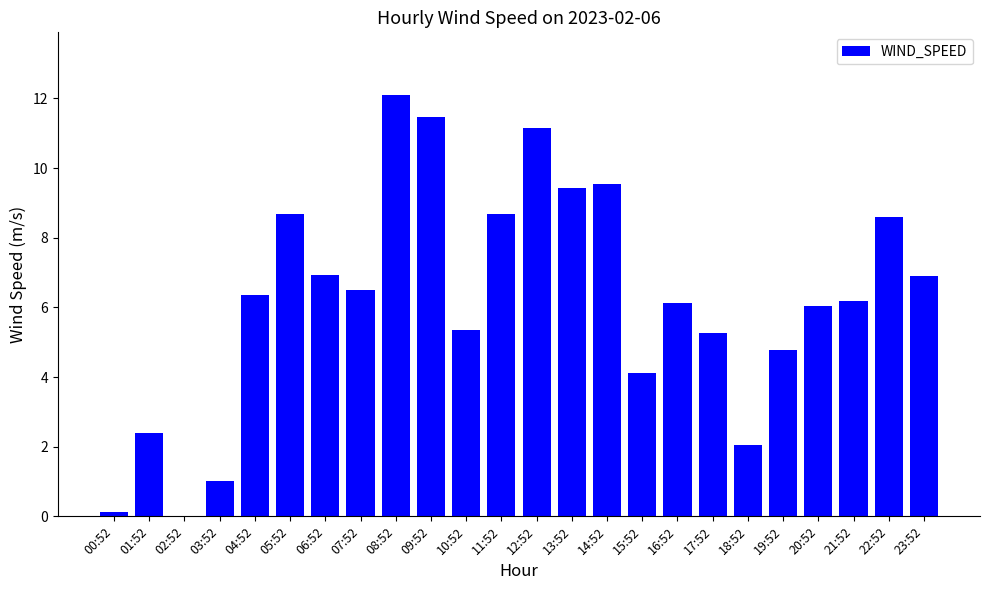

What is the sum of the values at 14:52 and 11:52?

18.2